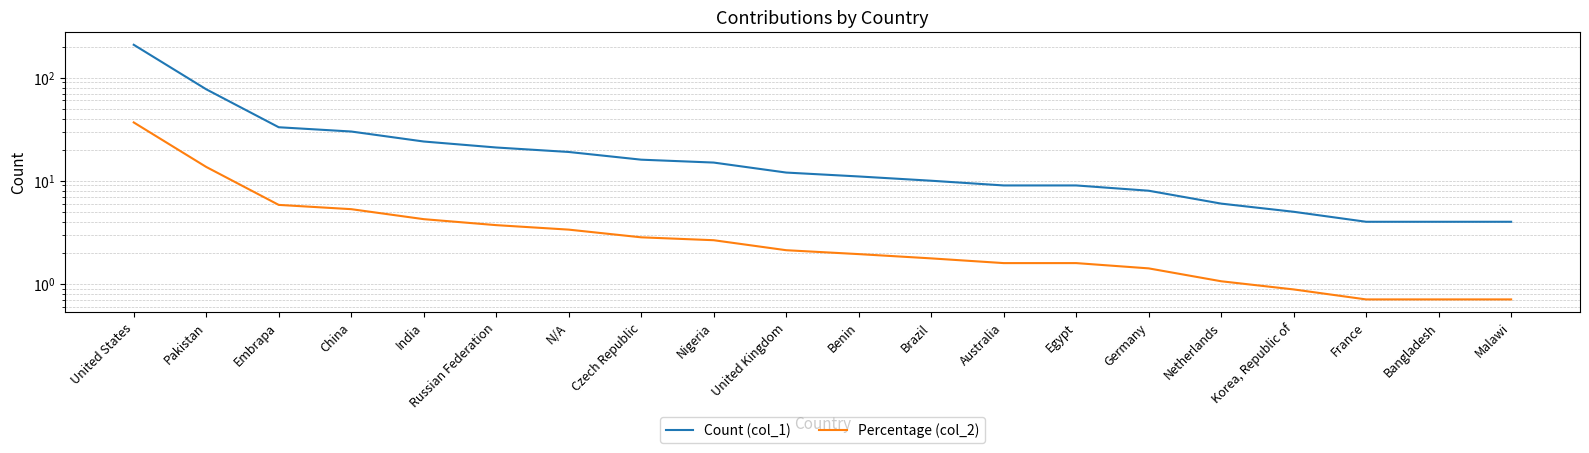

How many data points does each series have?

20